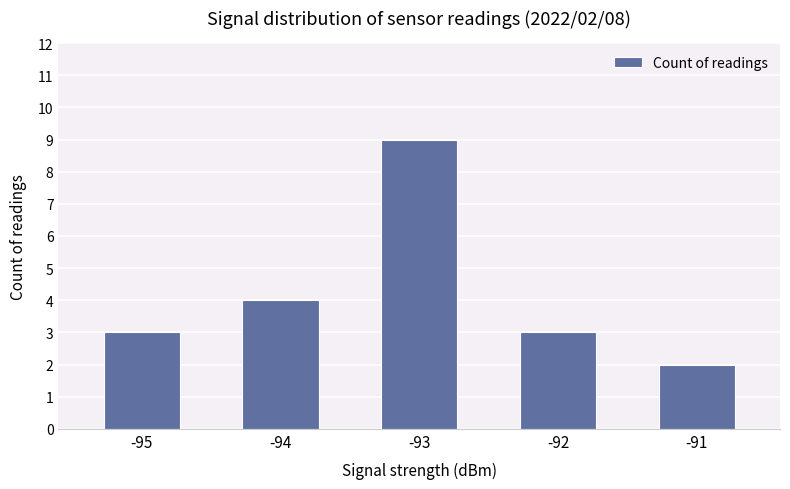

What is the value of the 5th bar from the left?

2